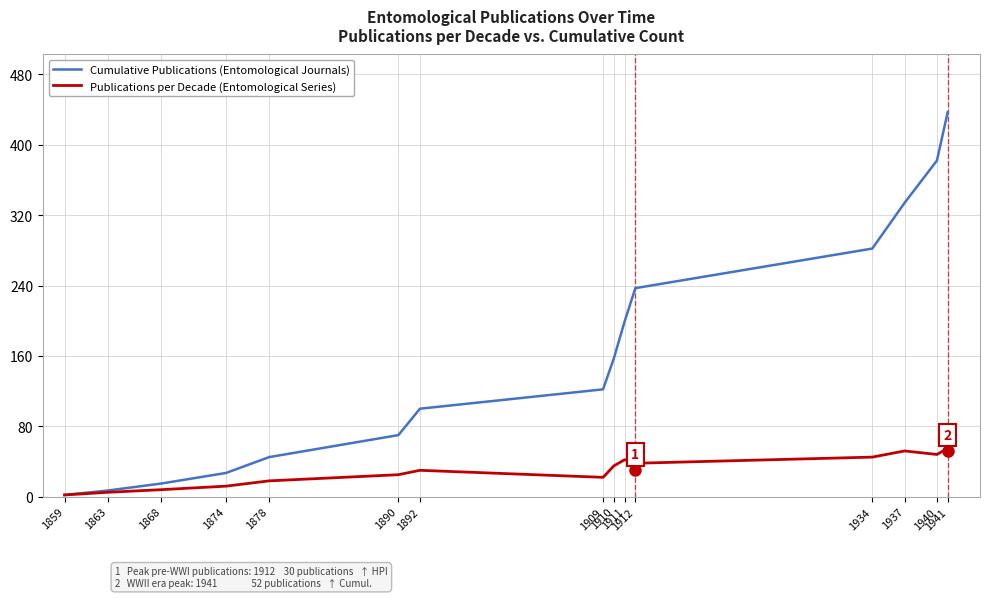

Rank the series by their average value, from highest to lowest.

Cumulative Publications (Entomological Journals), Publications per Decade (Entomological Series)